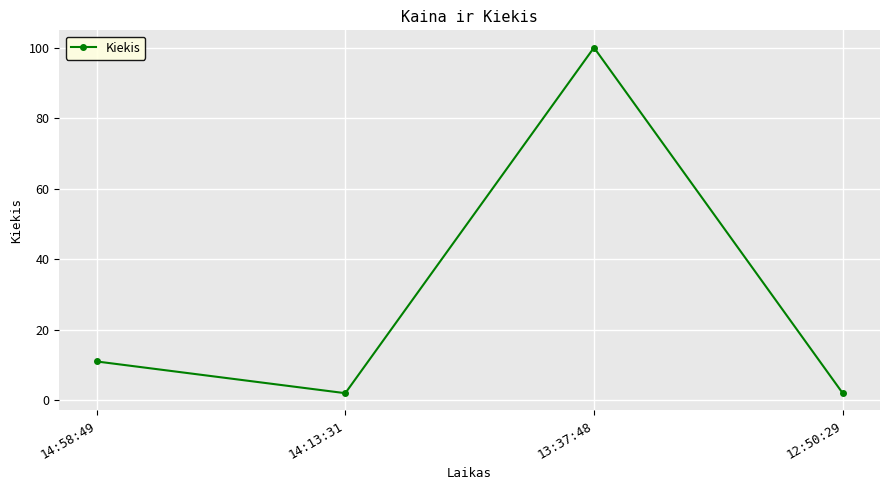

Is it true that the value at 14:58:49 is 19?

False